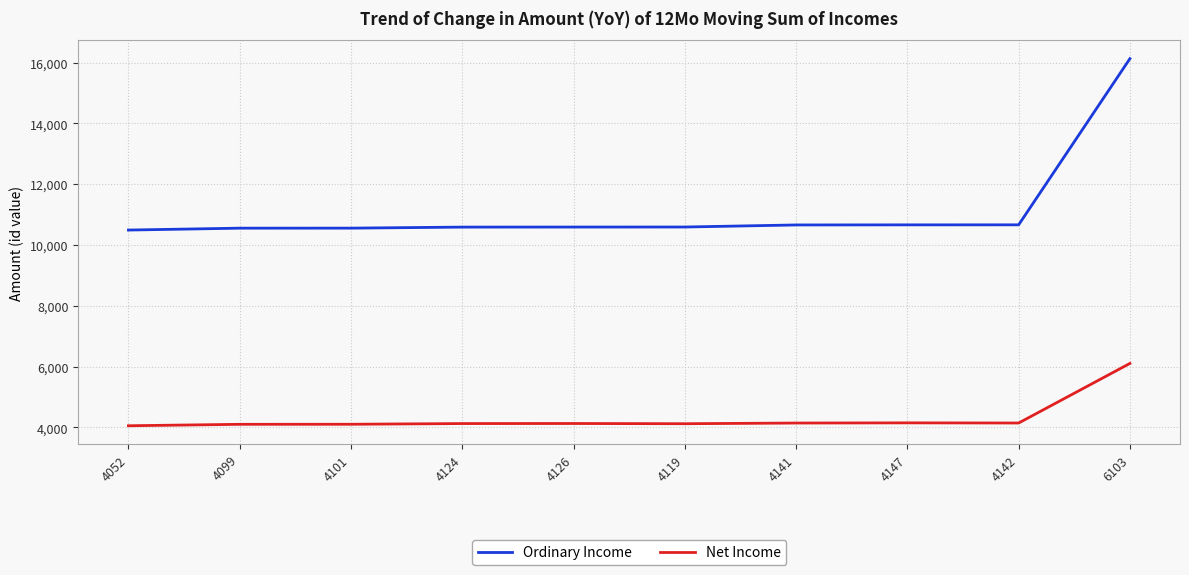

True or false: Ordinary Income and Net Income intersect in this chart.

False